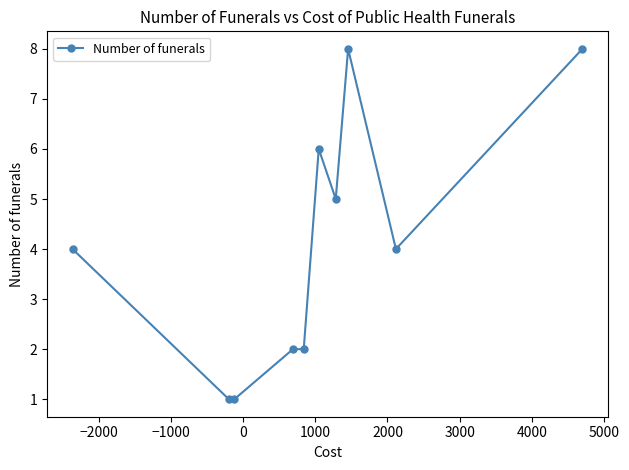

What is the average value?

4